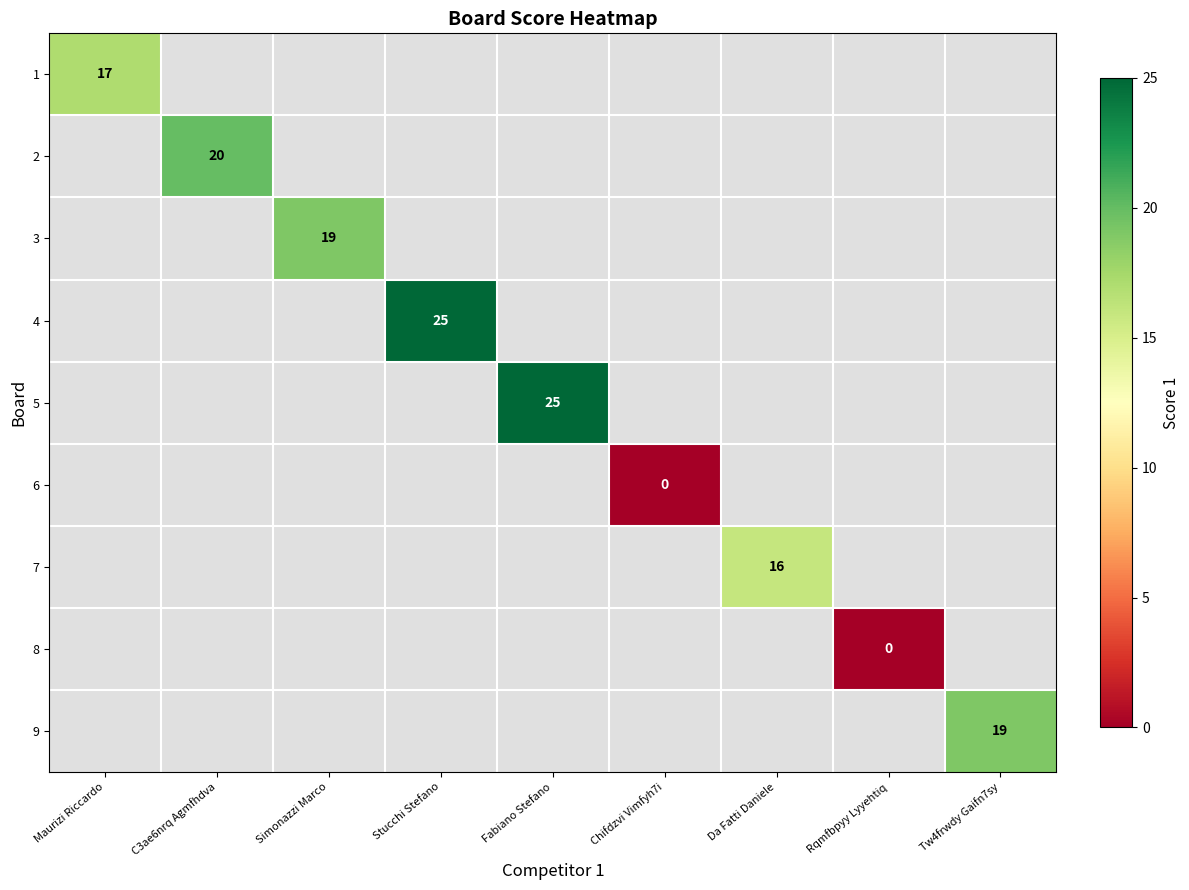

The 1 series shows 17 at Maurizi Riccardo. True or false?

True